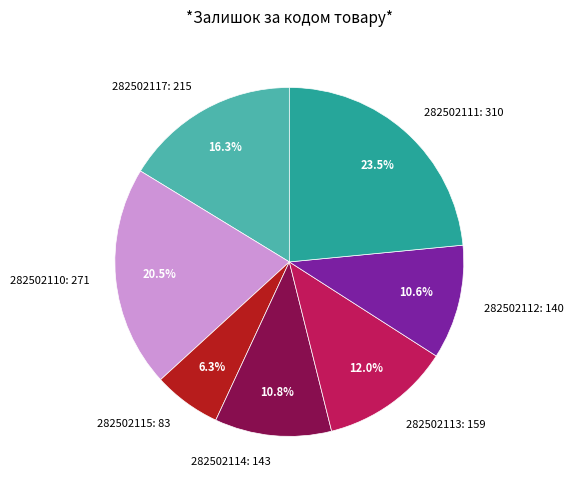

Does 282502117: 215 represent more than half of the total?

No